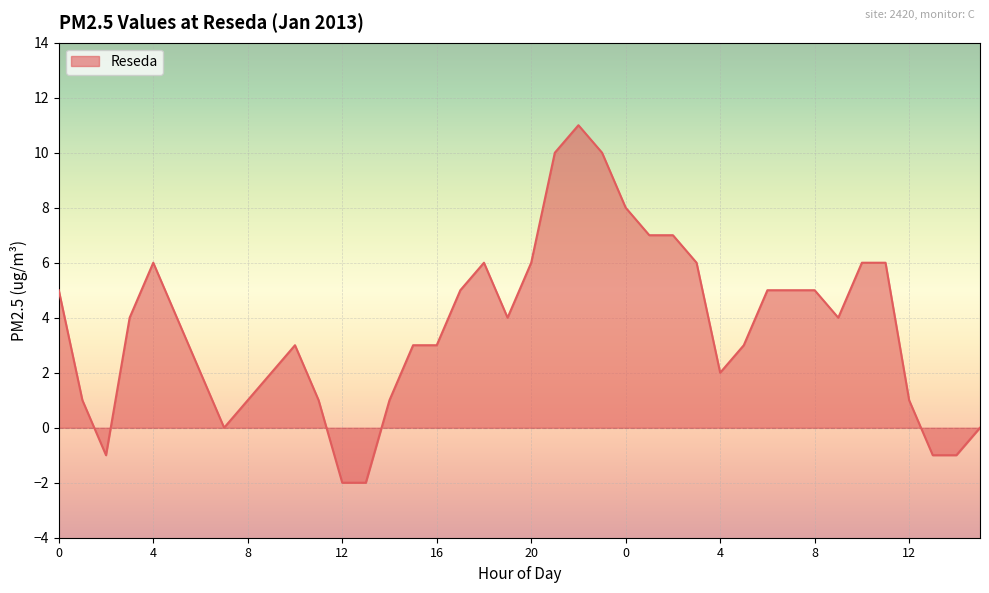

What is the maximum value shown in the chart?

11